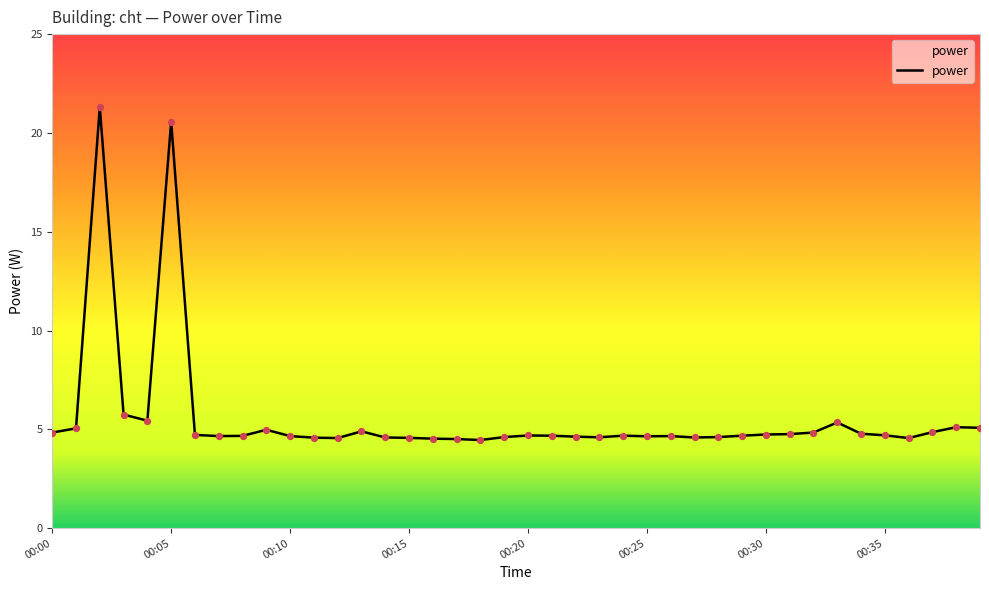

What is the smallest value displayed?

4.5